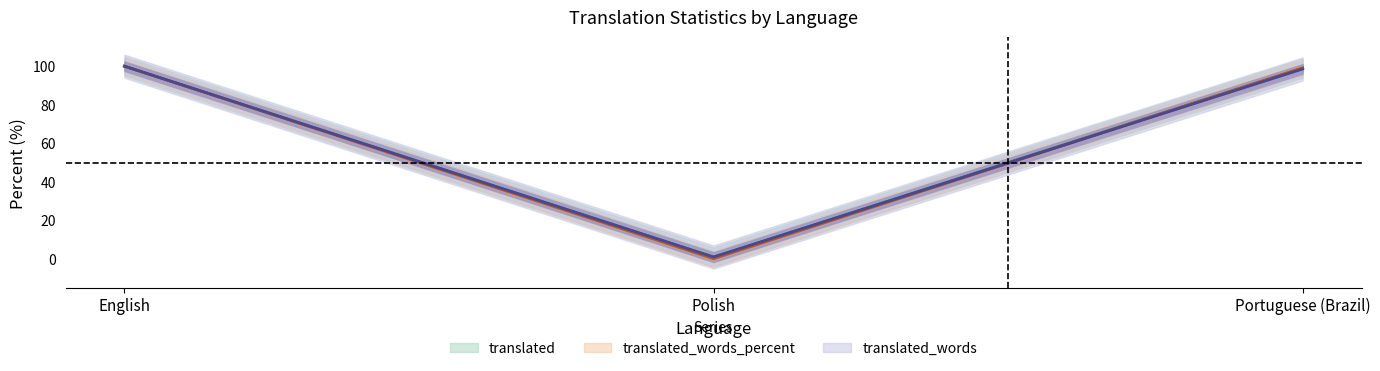

What is the total value across all series at English?

300.0